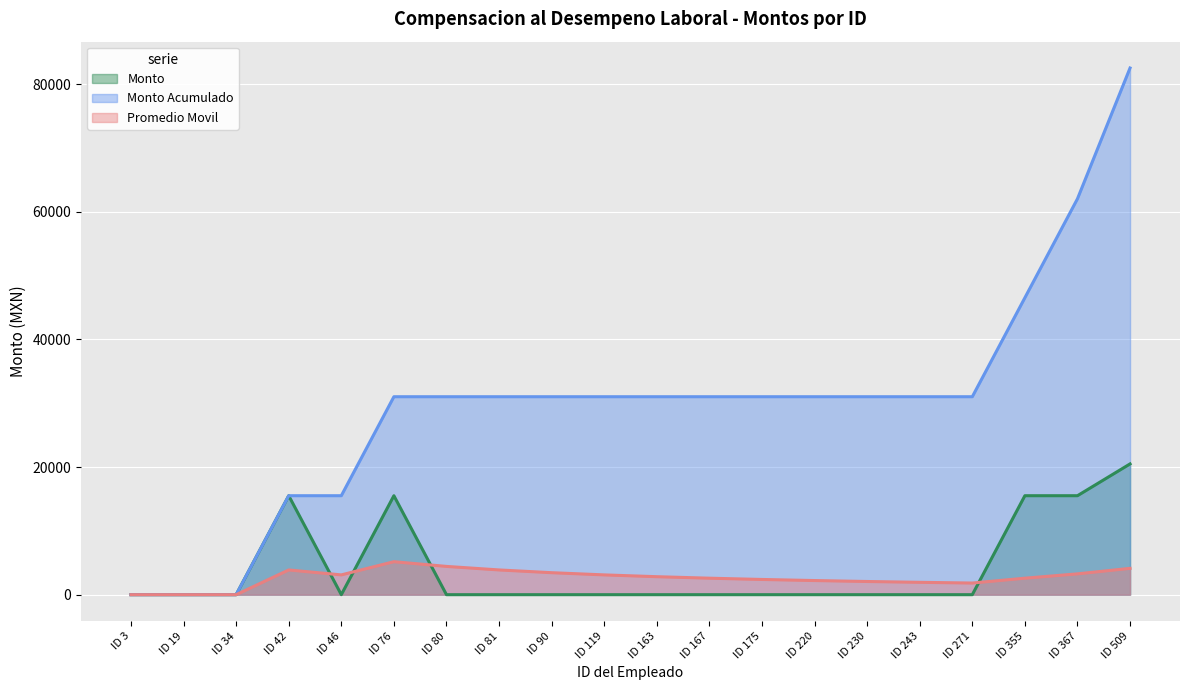

How many distinct data groups are displayed?

3